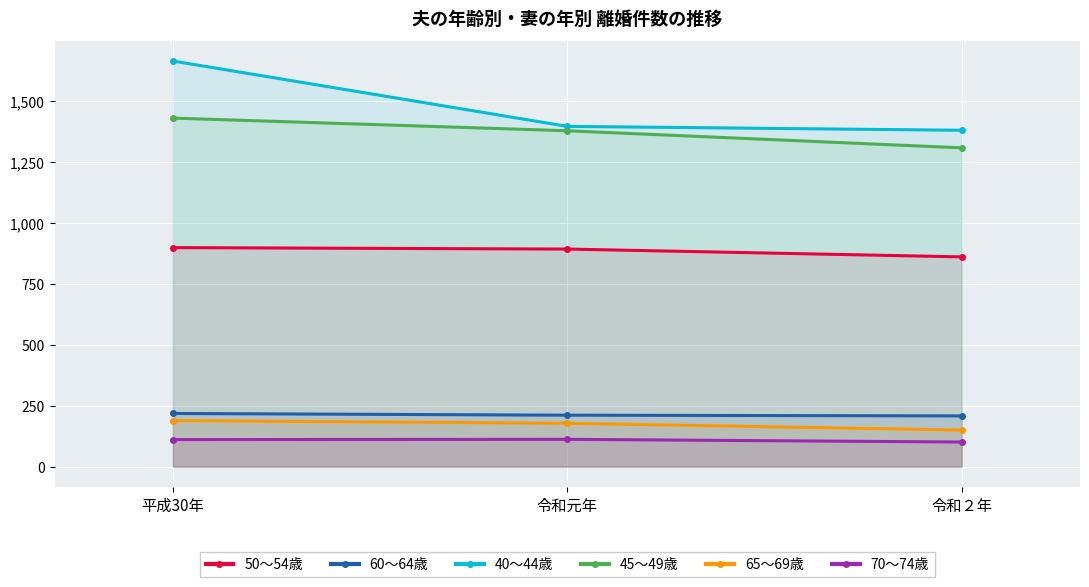

Read the 70～74歳 value at 平成30年.

111